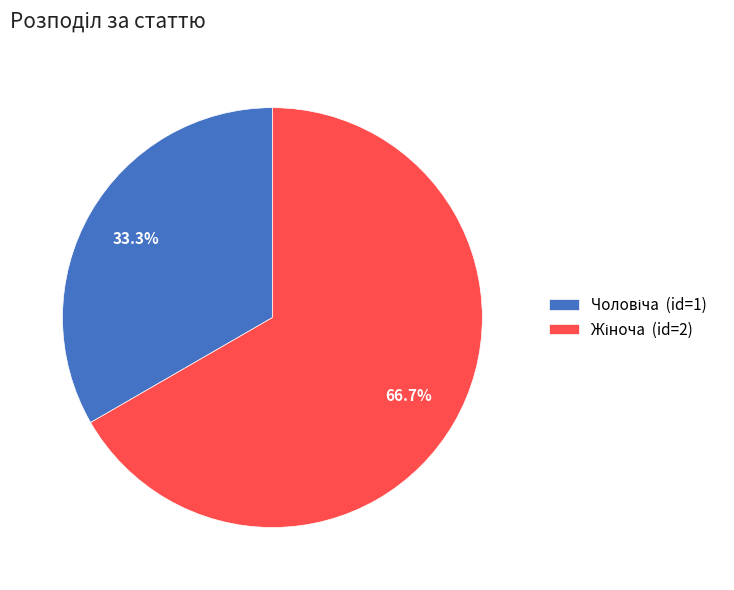

Is there any slice that represents more than half of the pie?

Yes